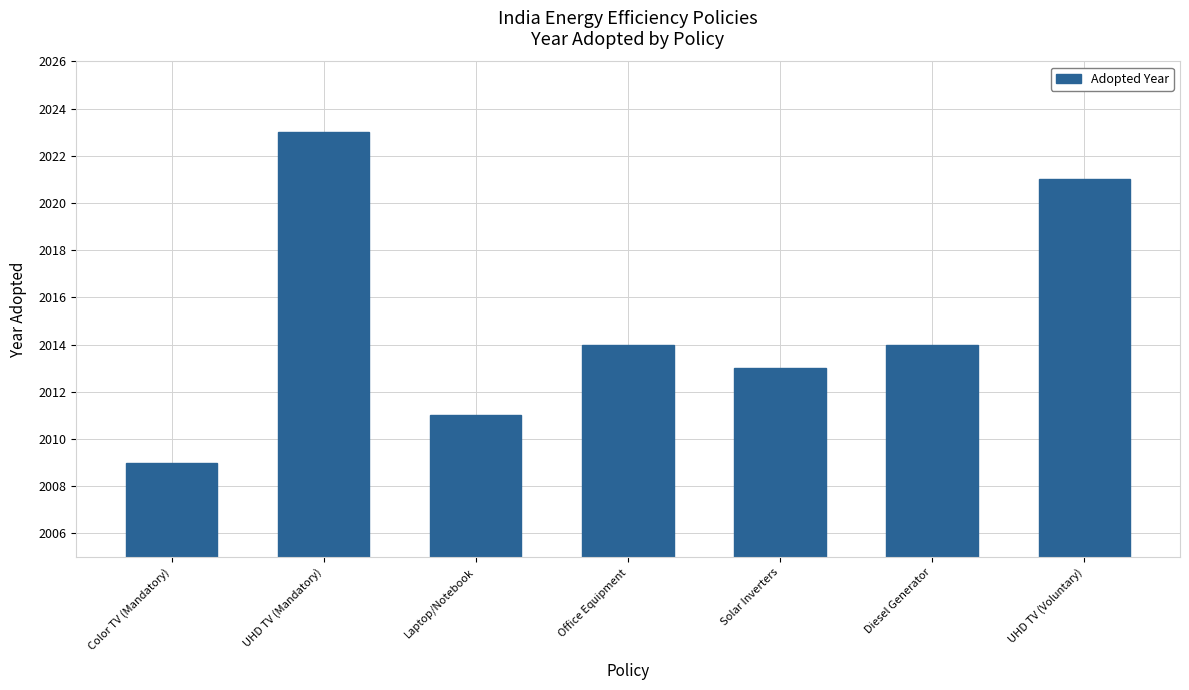

The chart shows a value of 795 at Diesel Generator. True or false?

False